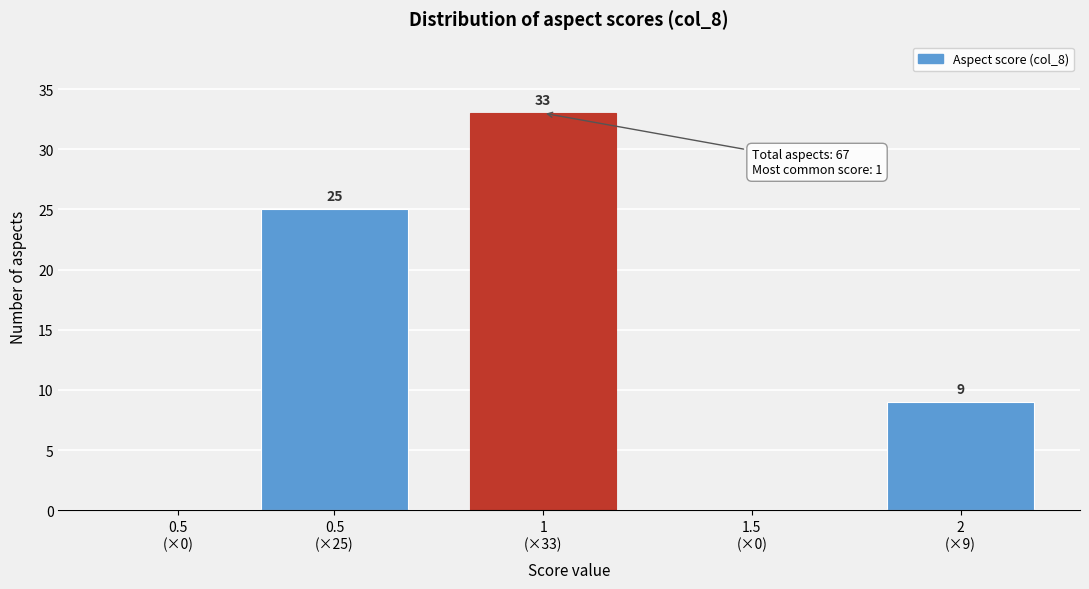

What is the maximum value shown in the chart?

33